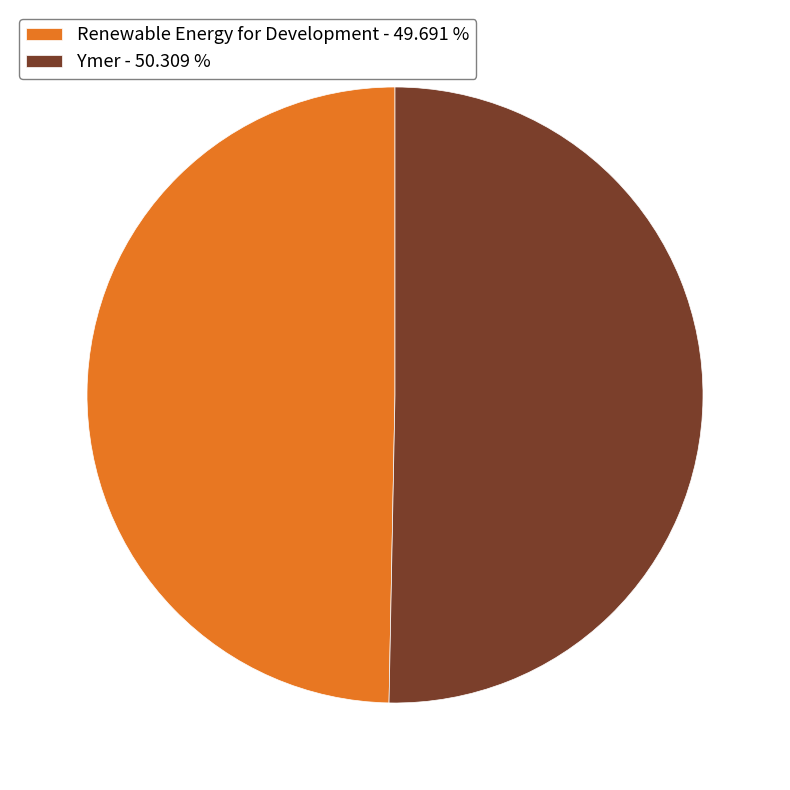

The Renewable Energy for Development slice represents 58% of the pie. True or false?

False